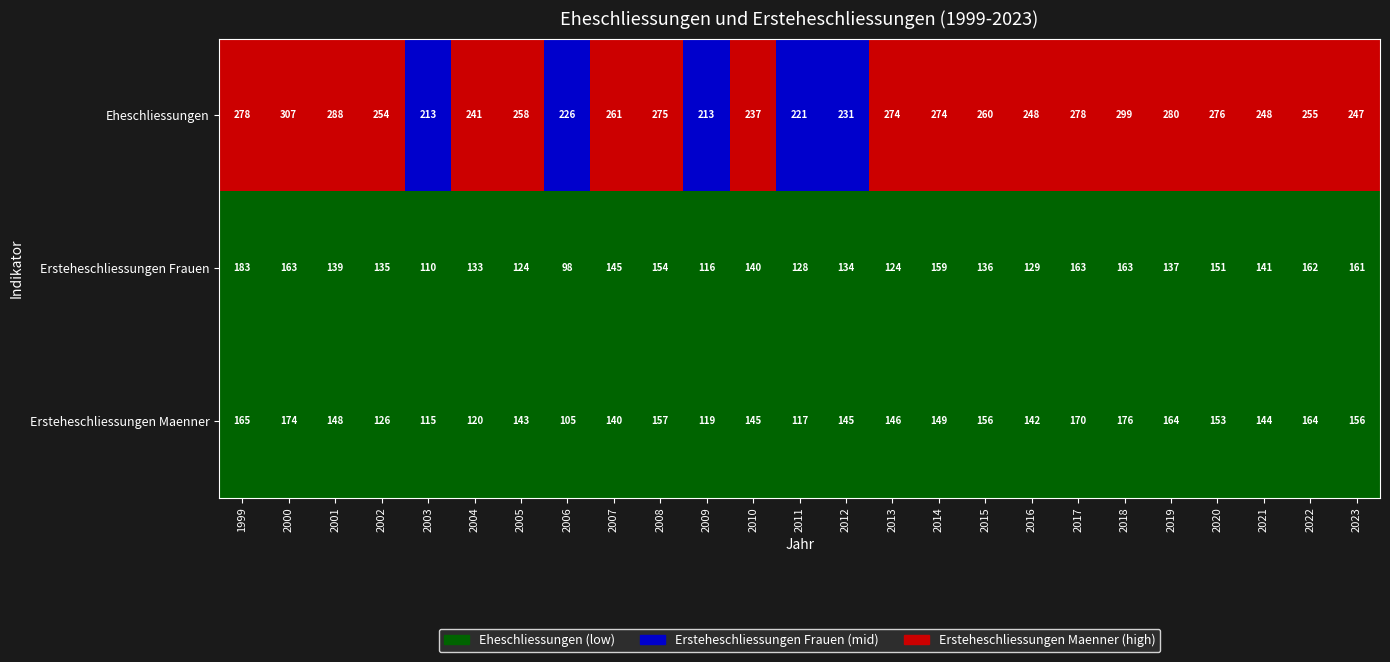

What is the difference between the second highest and second lowest values in the Eheschliessungen series?

86